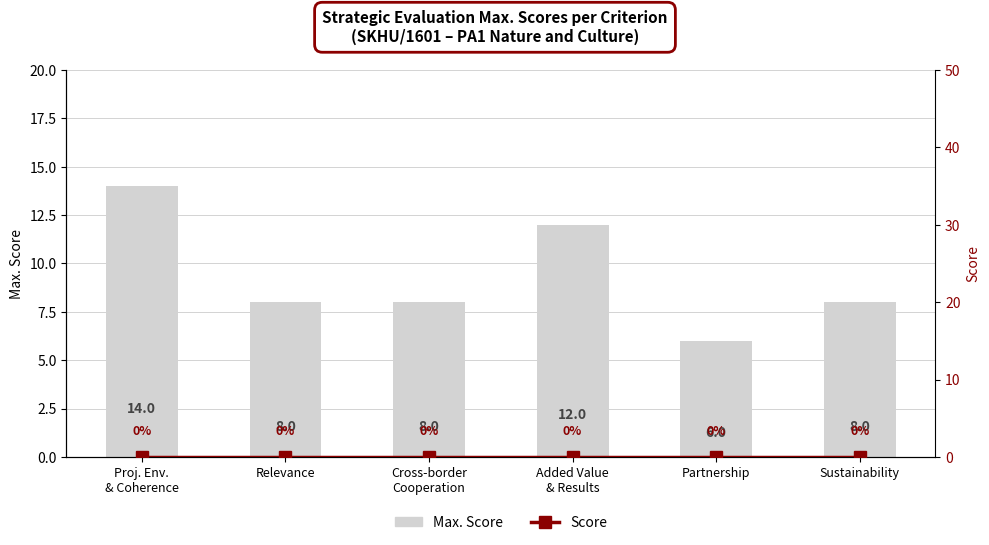

True or false: Score has a value of 0 at Added Value
& Results.

True